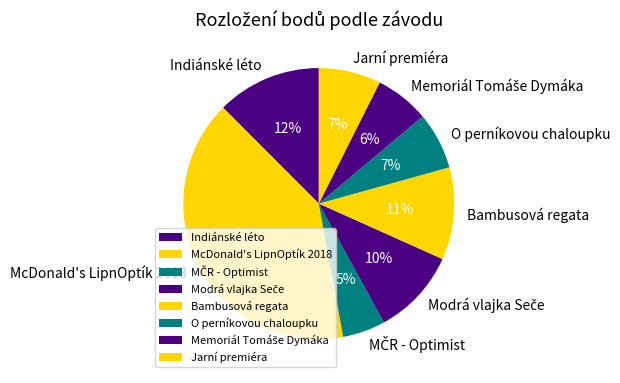

Approximately how many times larger is the value at Indiánské léto compared to McDonald's LipnOptík 2018?

0.3